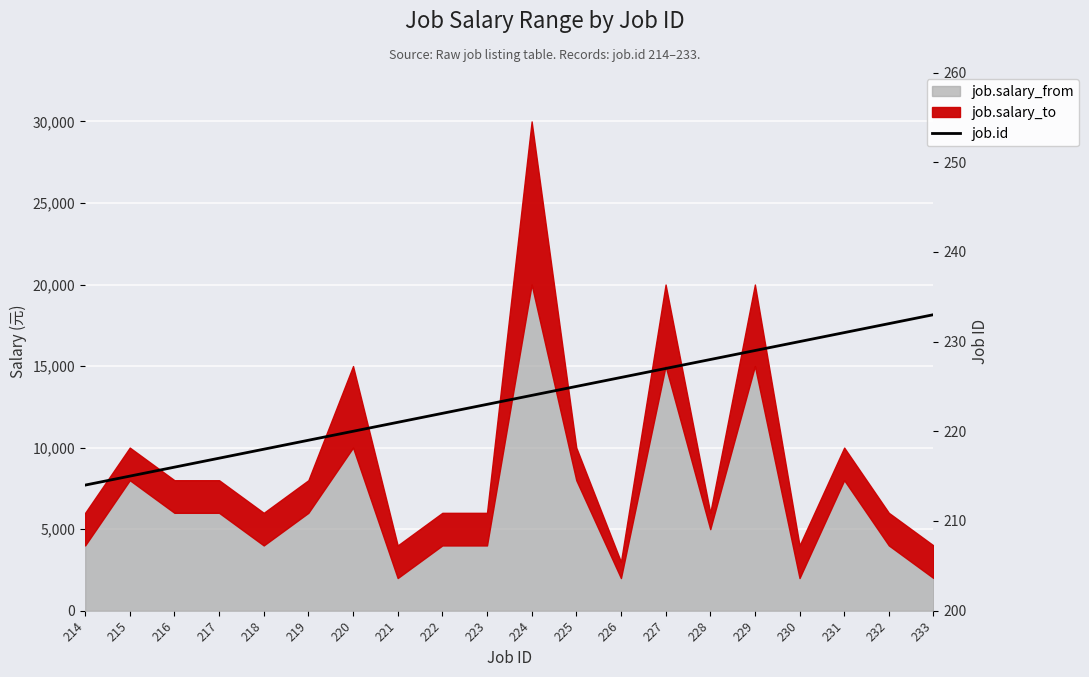

Where is the data nearest to the value 223?

223